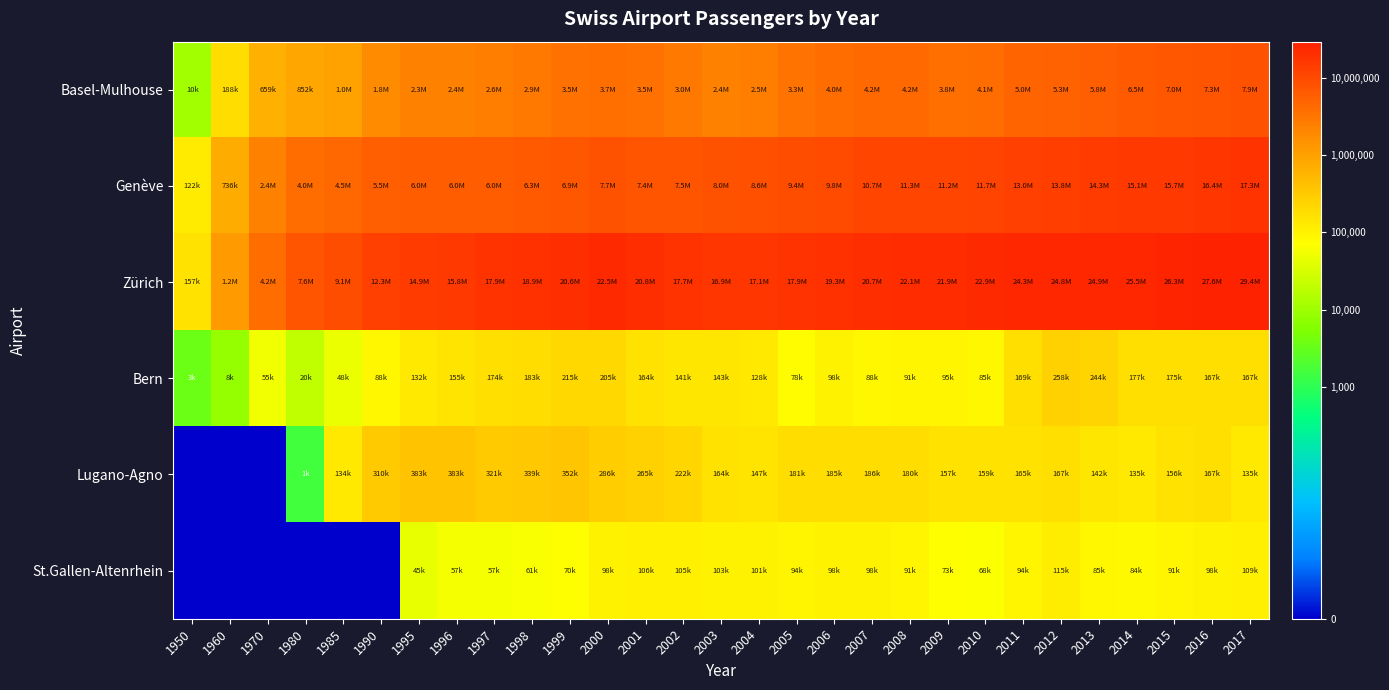

How many data points does each series have?

29